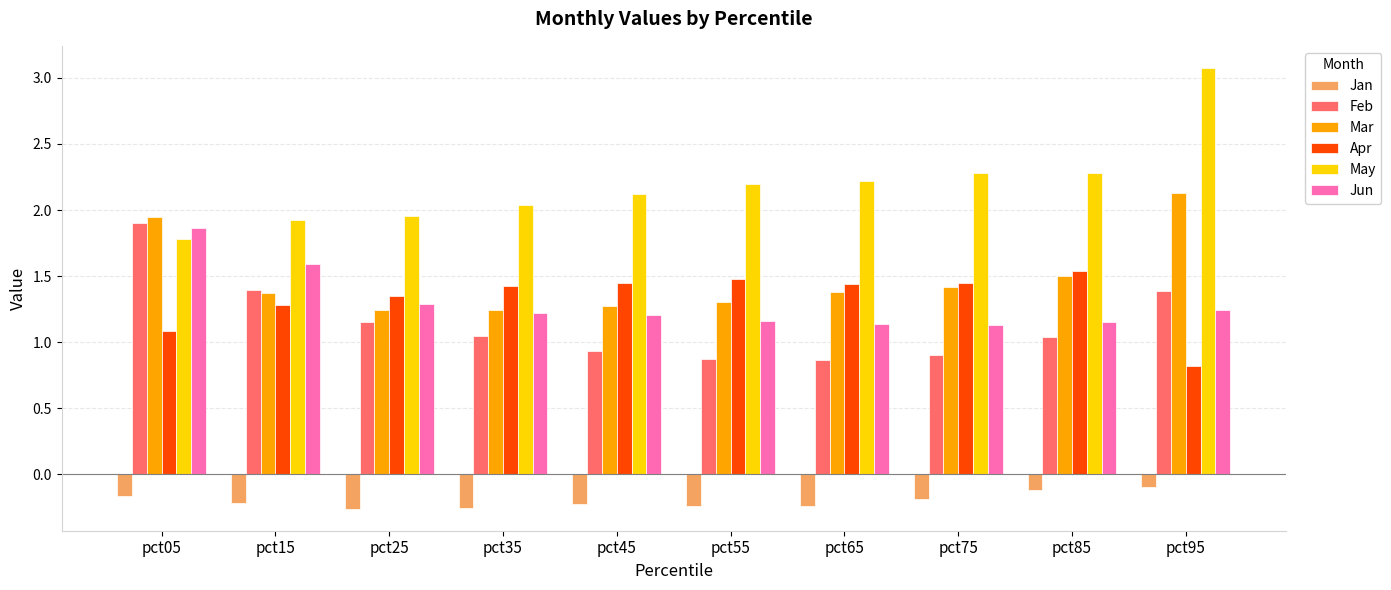

What is the sum of all Jan values?

-2.0